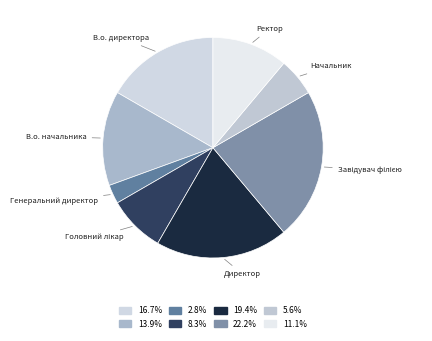

Which category has the smallest portion of the pie?

Генеральний директор